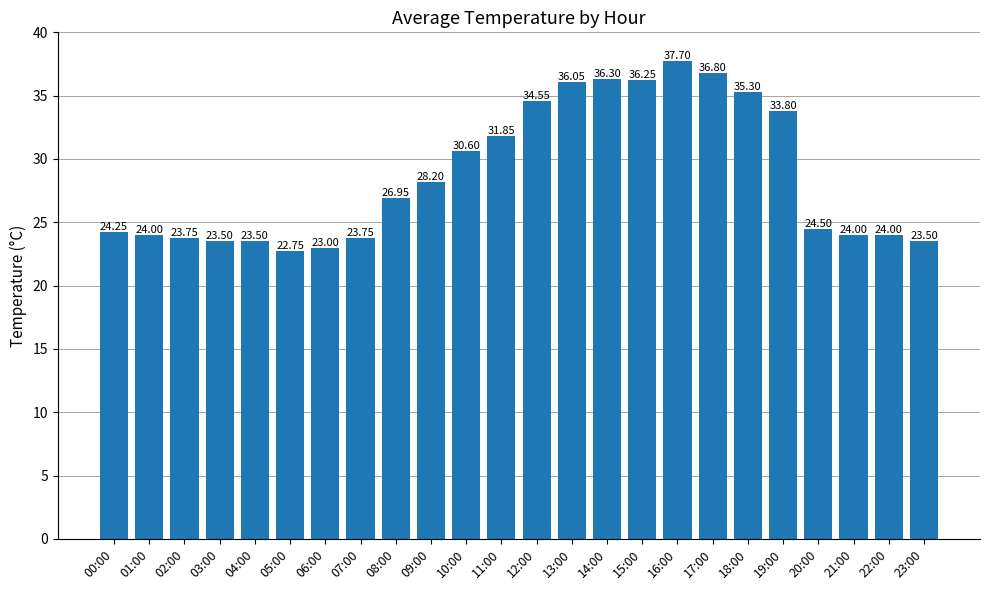

What is the difference between the values at 05:00 and 15:00?

13.5